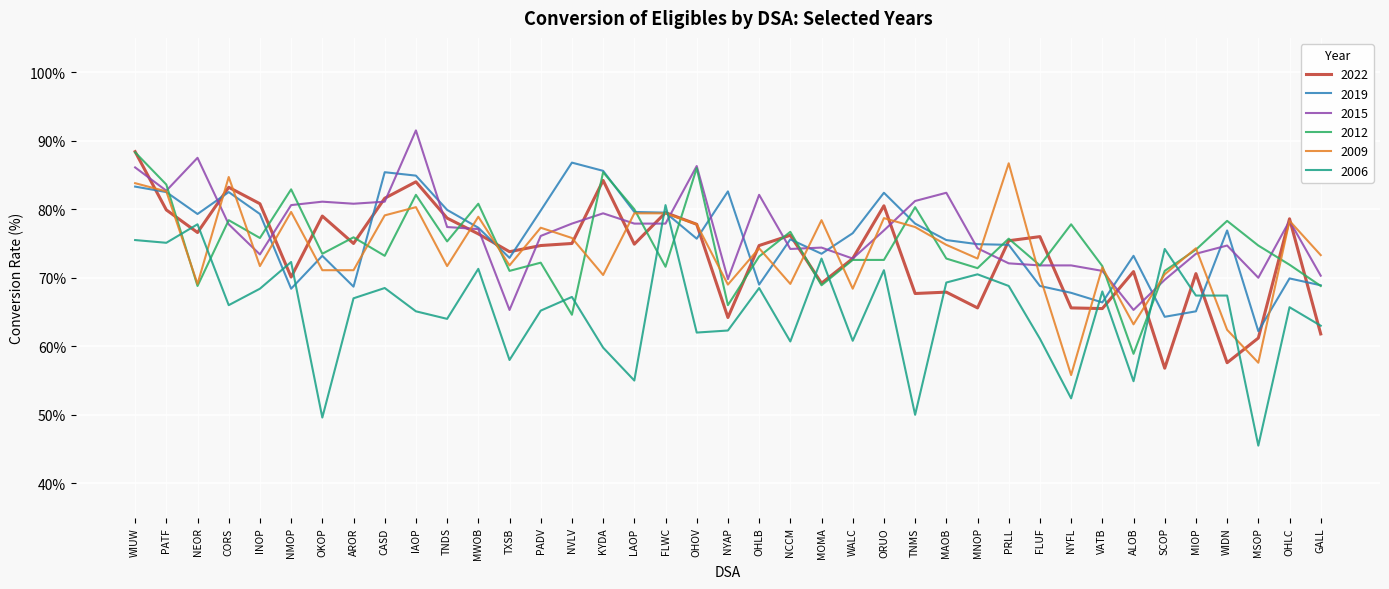

The 2012 series shows 75.7 at PRLL. True or false?

True